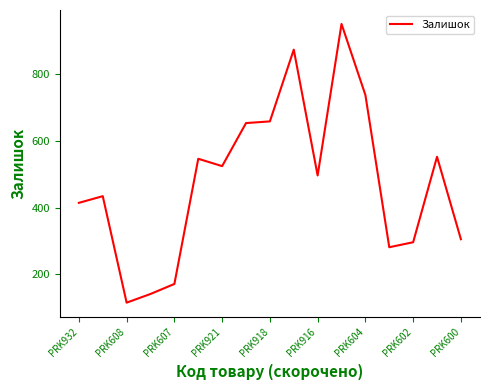

What is the maximum value shown in the chart?

950